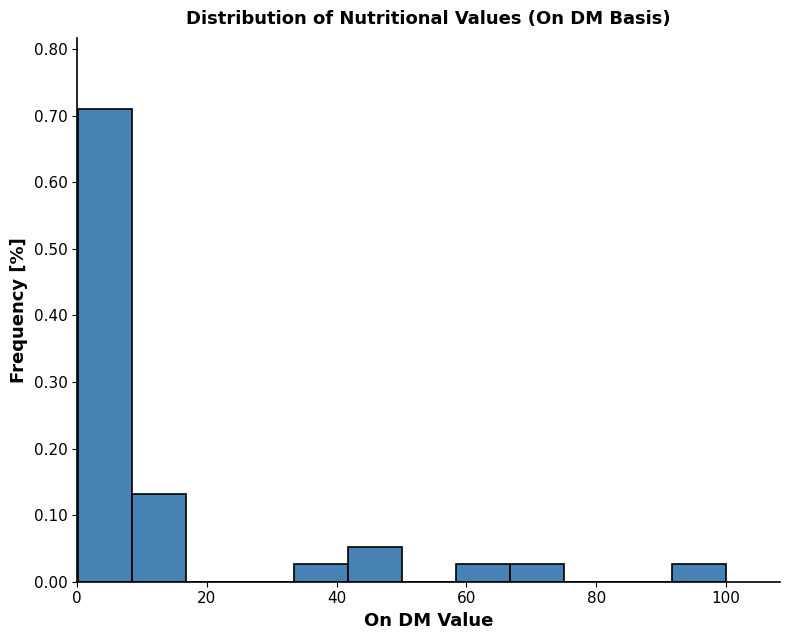

Which range on the x-axis has the tallest bar?

0 to 8